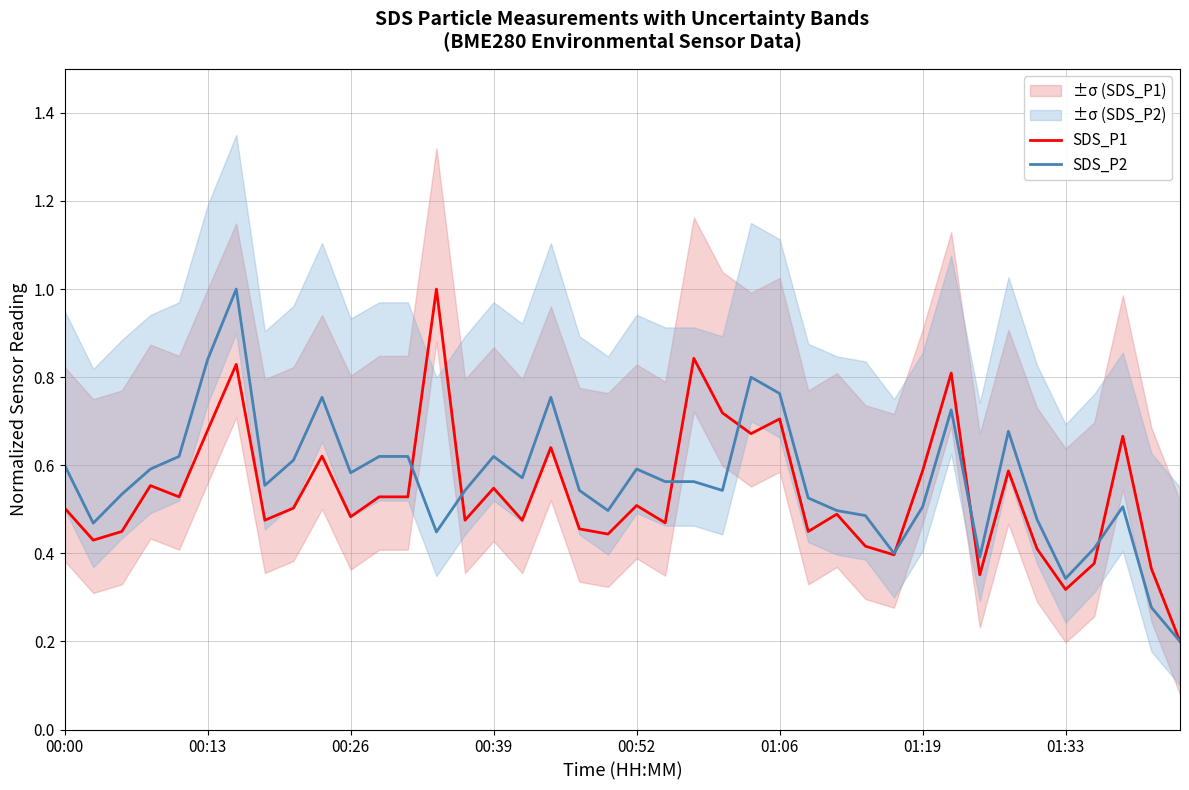

Does the chart have visible grid lines?

Yes